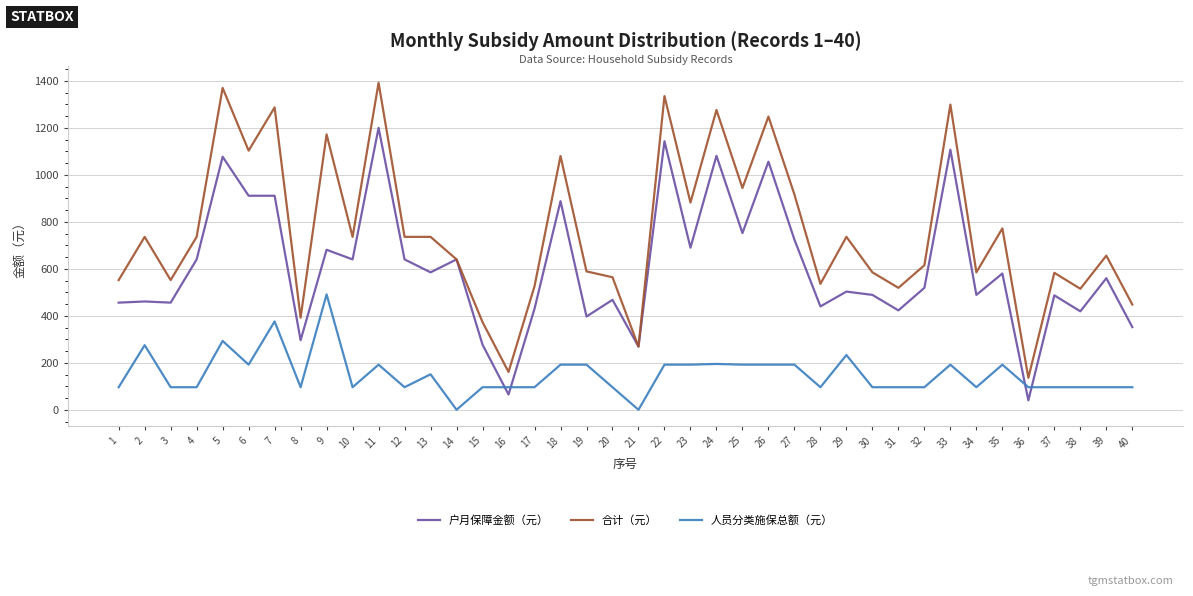

Which series changed the most between 2 and 28?

合计（元）